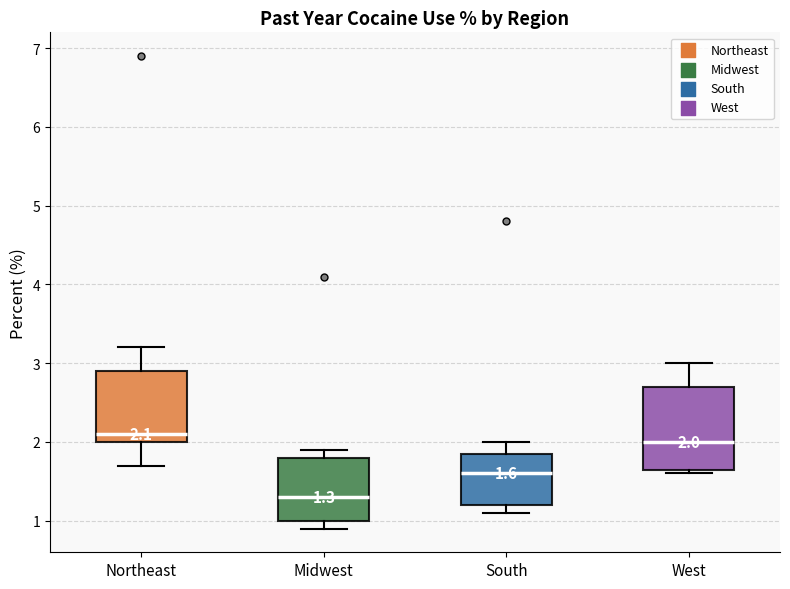

Which box has the lowest median line?

Midwest